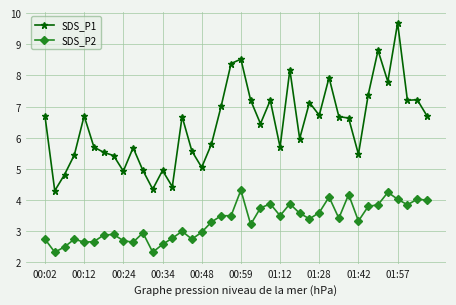

Which series has the largest total across all categories?

SDS_P1